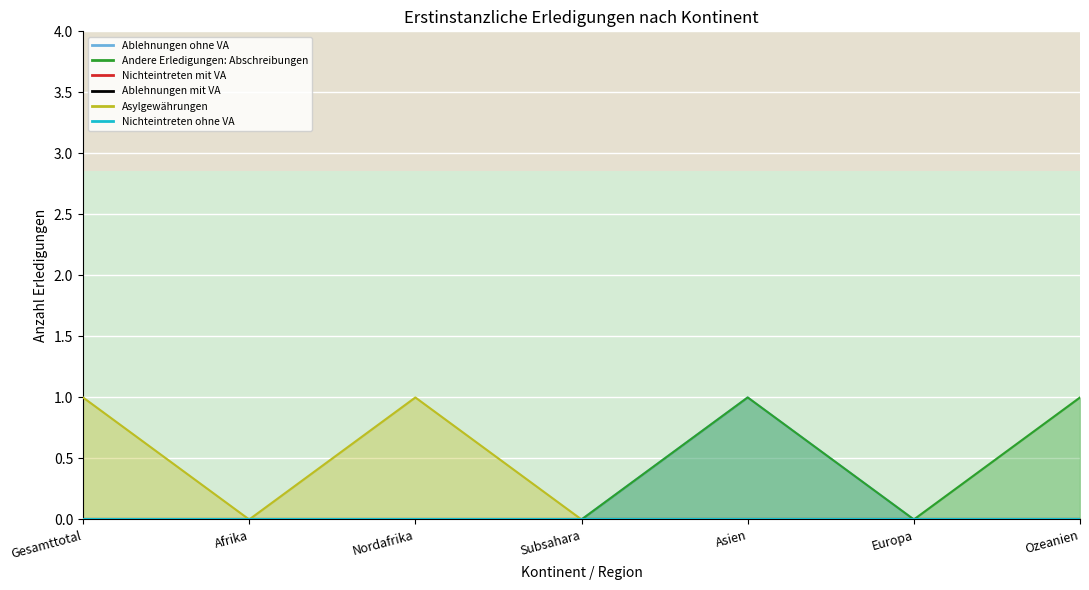

True or false: Ablehnungen ohne VA and Asylgewährungen intersect in this chart.

False